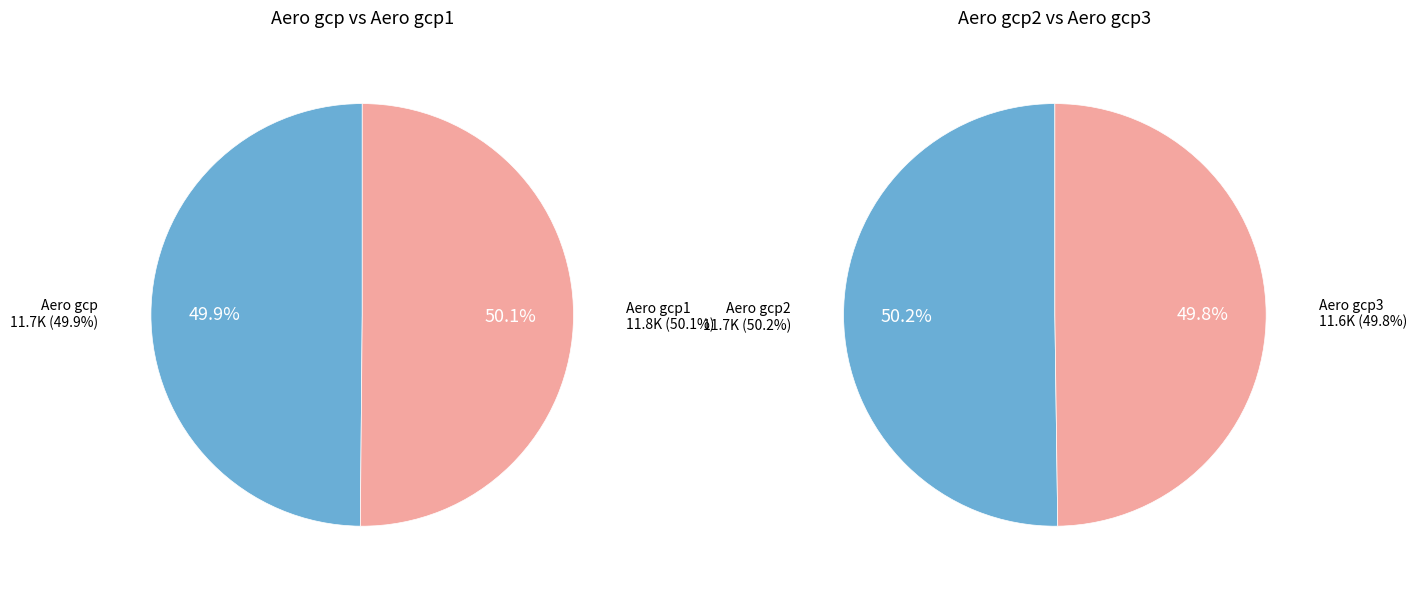

Does any single category account for the majority?

No